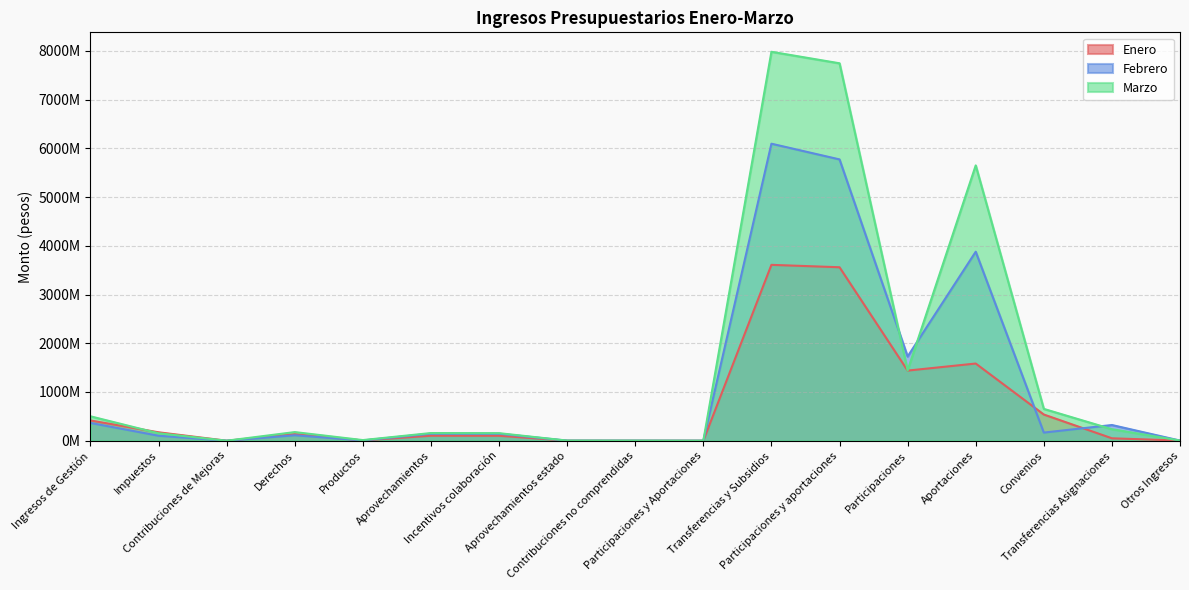

Which series changed the most between Transferencias y Subsidios and Convenios?

Marzo